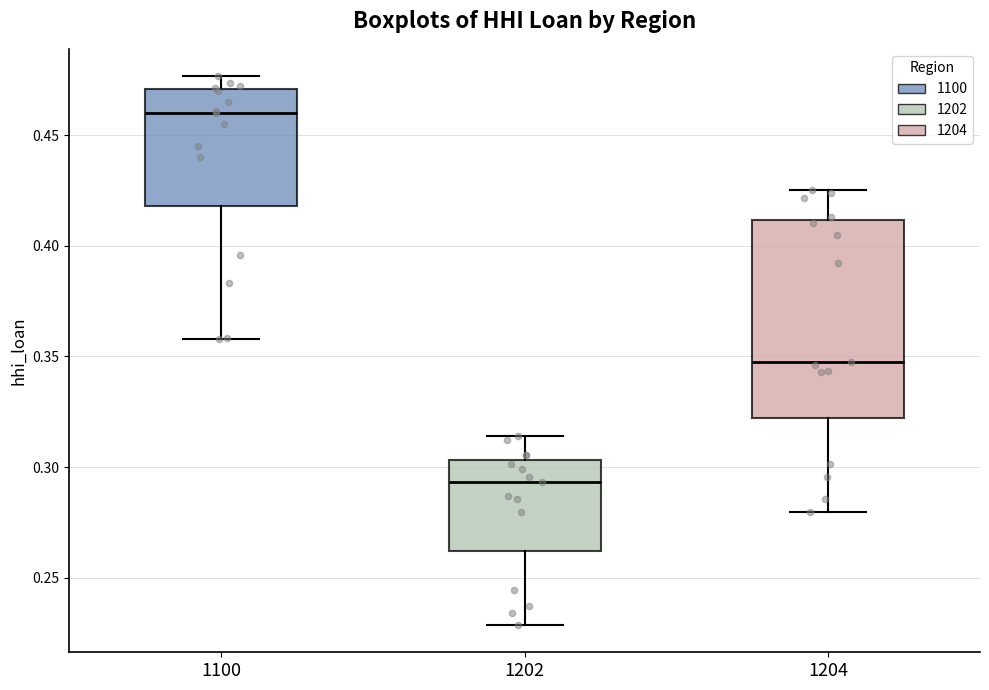

Which box's median line is the highest?

1100